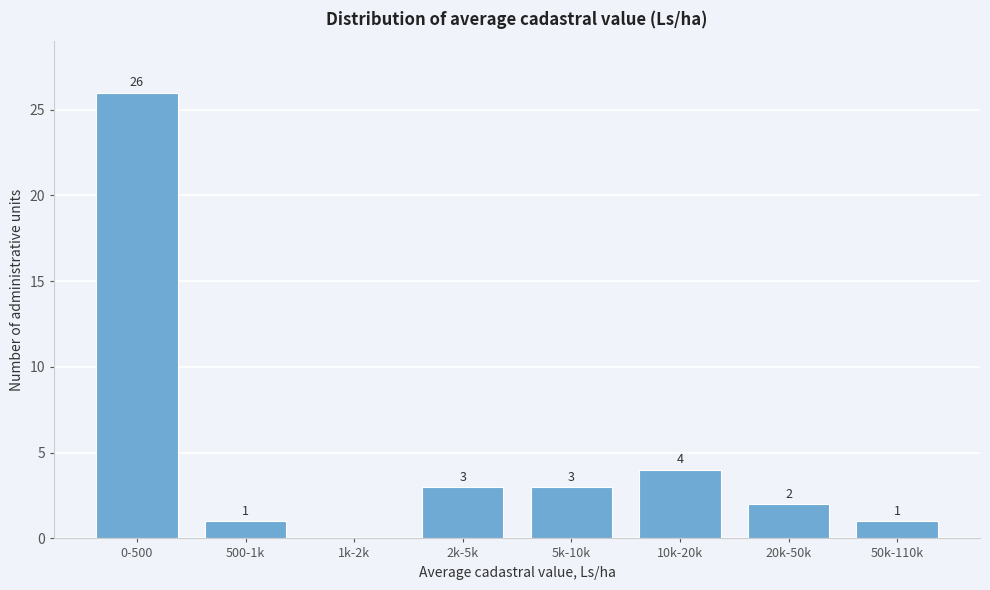

Reading left to right, list all the values displayed in this chart.

0-500=26	500-1k=1	1k-2k=0	2k-5k=3	5k-10k=3	10k-20k=4	20k-50k=2	50k-110k=1